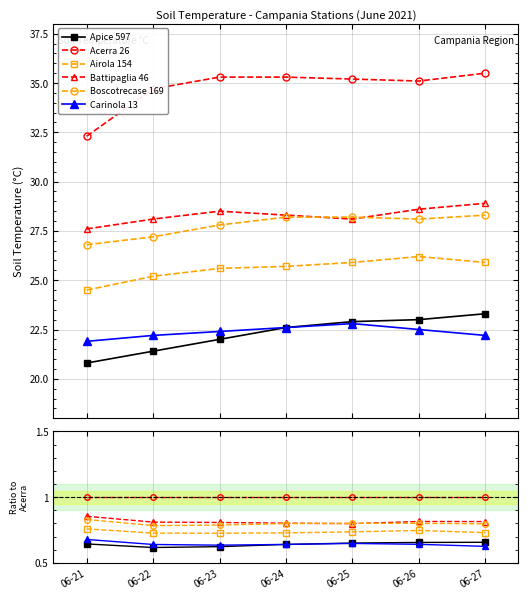

At 06-22, list the series in order from smallest to largest.

Apice 597, Carinola 13, Airola 154, Boscotrecase 169, Battipaglia 46, Acerra 26